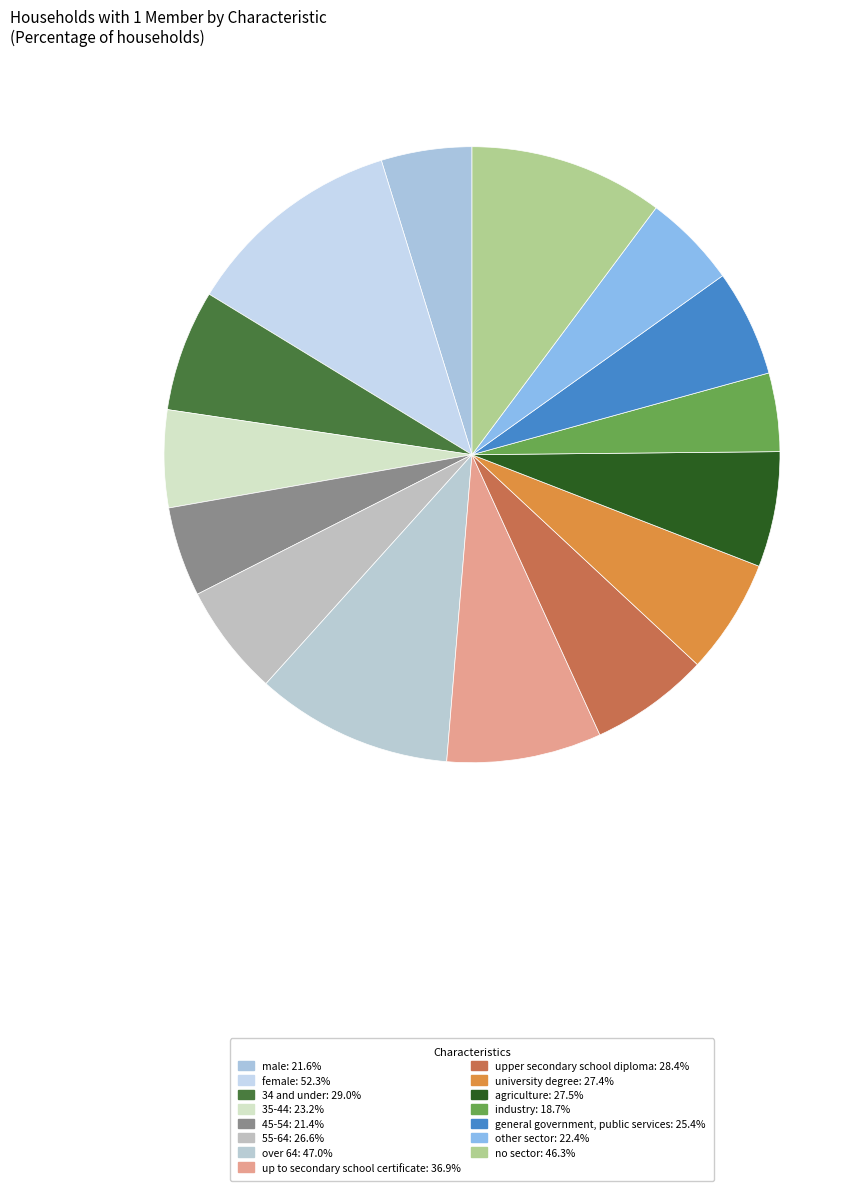

Is it true that no sector is 23% of the pie?

False